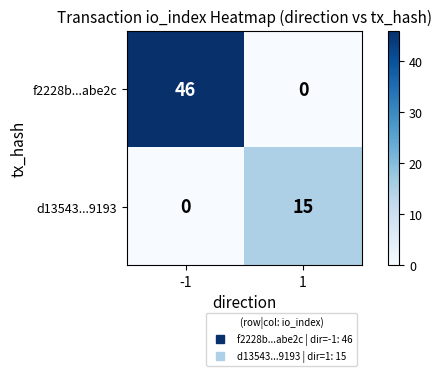

What is the difference between the highest and lowest values at -1?

46